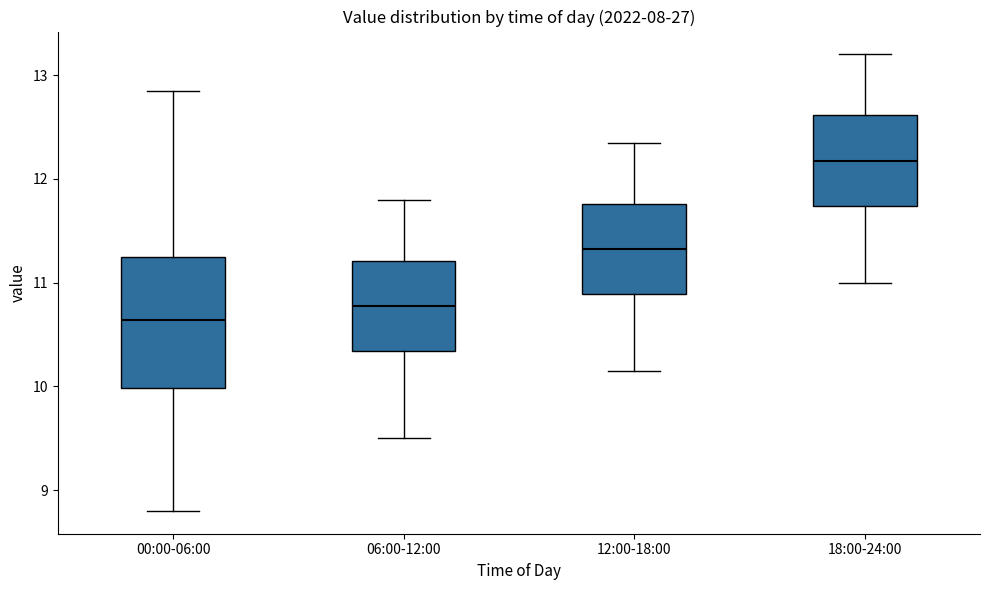

Comparing the boxes themselves (not the whiskers), which one is the tallest?

00:00-06:00